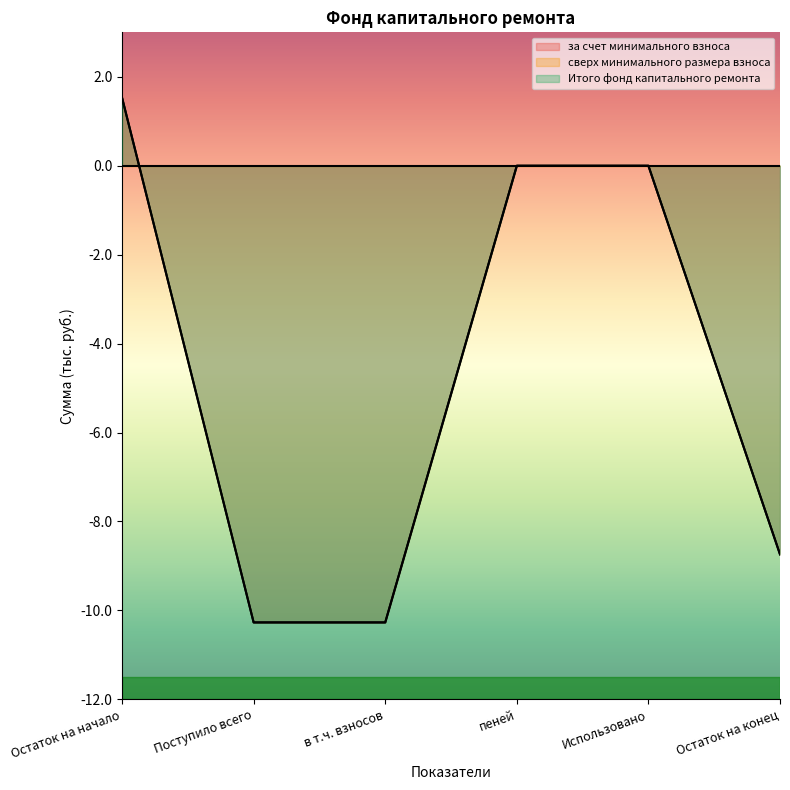

True or false: Итого фонд капитального ремонта and за счет минимального взноса intersect in this chart.

False